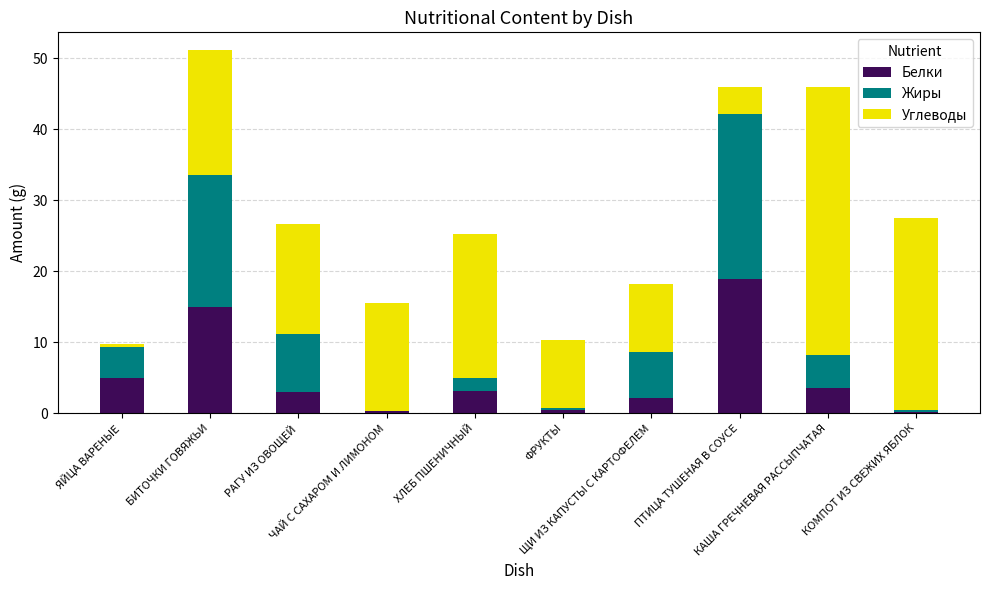

How many distinct data groups are displayed?

3